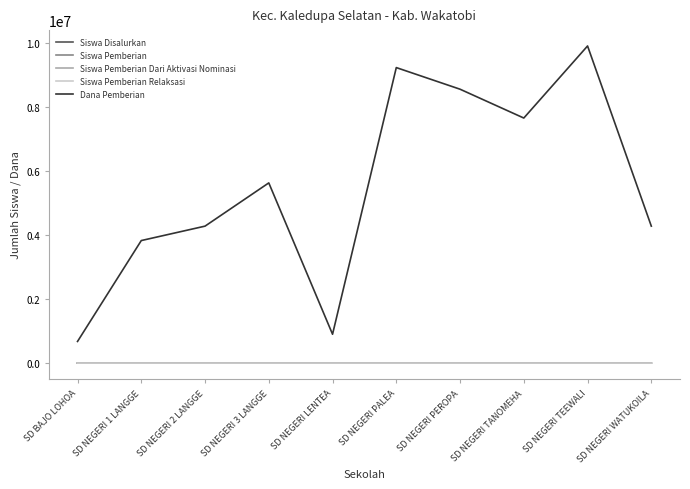

Where is Dana Pemberian nearest to the value 5287500?

SD NEGERI 3 LANGGE